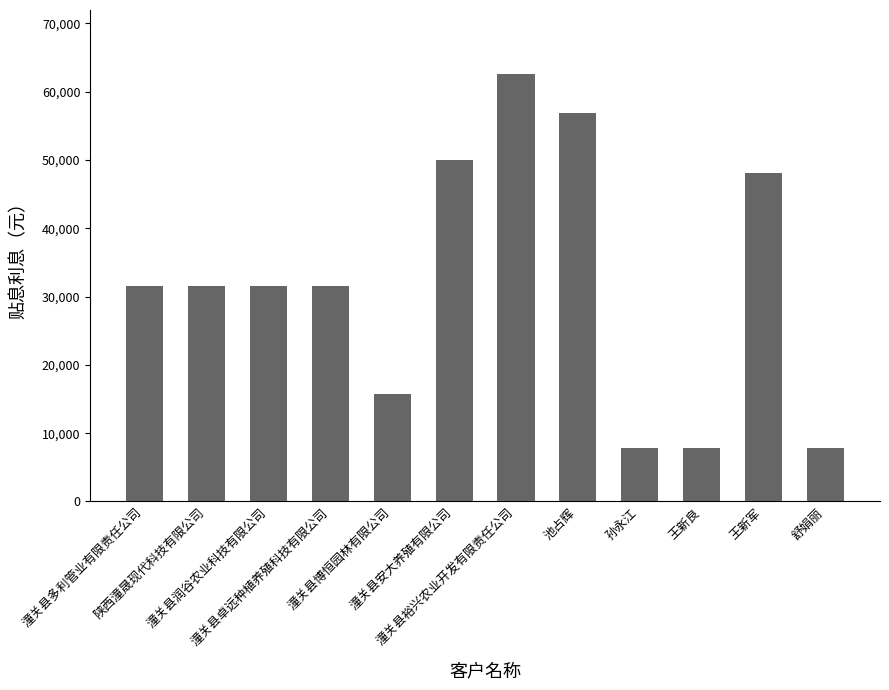

What is the average value?

31927.6